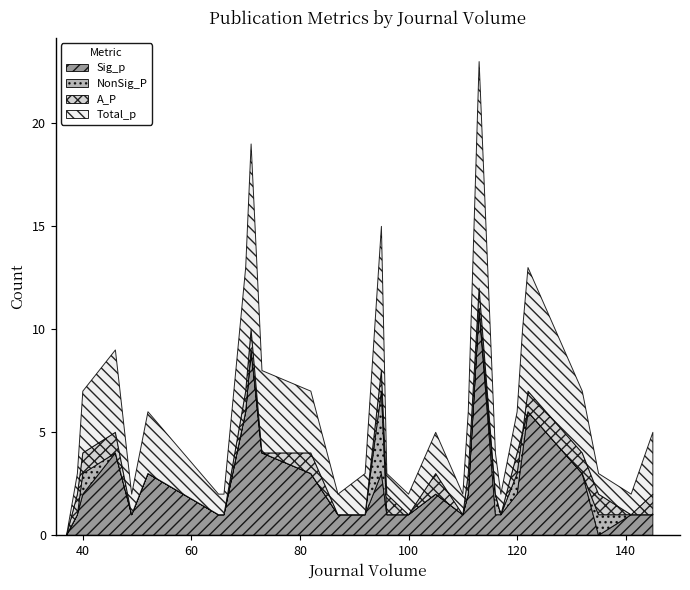

What is the total value across all series at 40?

7